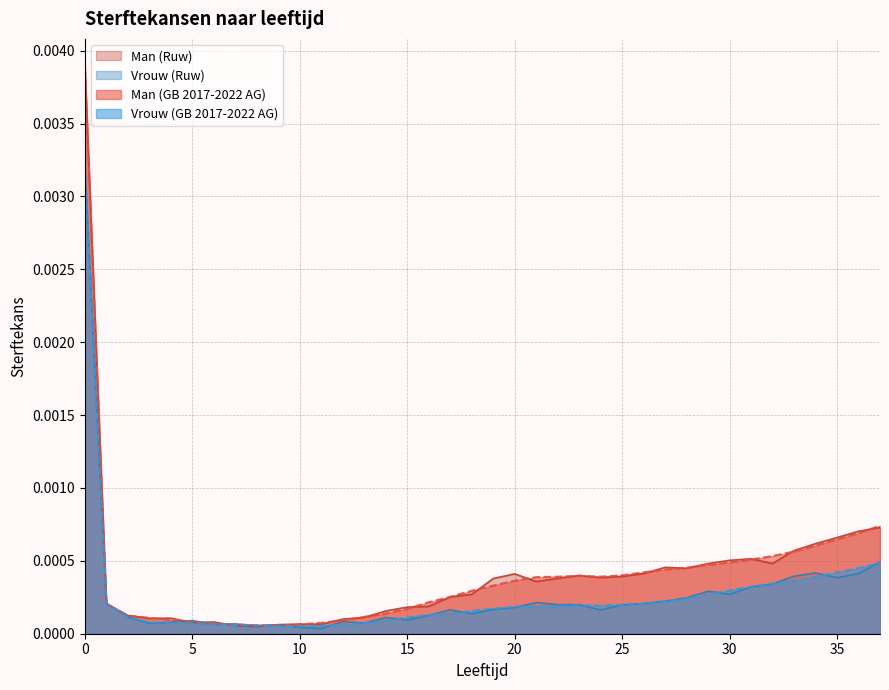

Is the value of Man (Ruw) at 32 greater than the value of Vrouw (GB 2017-2022) at 5?

Yes